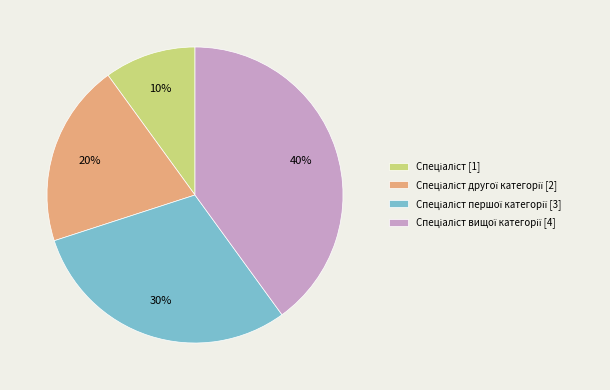

To the nearest percent, what is the difference between the largest and smallest slice percentages?

30%